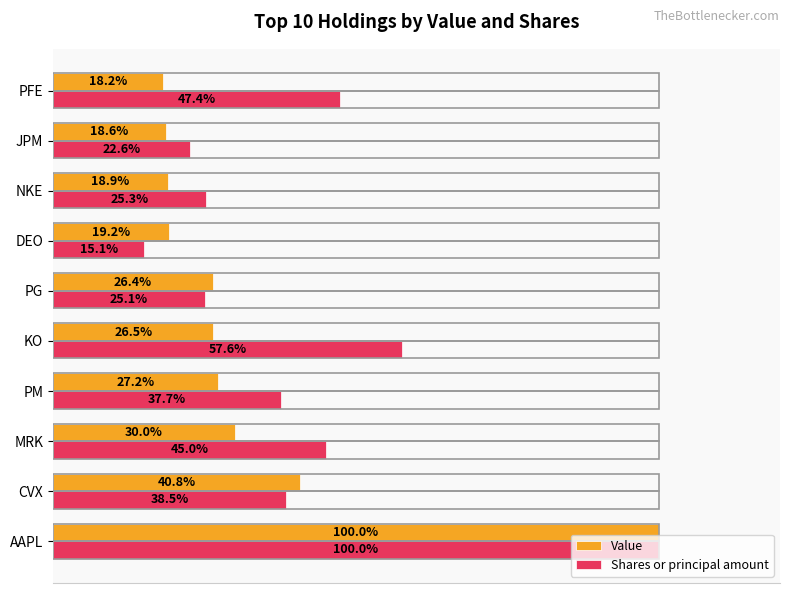

Which series has the largest total across all categories?

Shares or principal amount